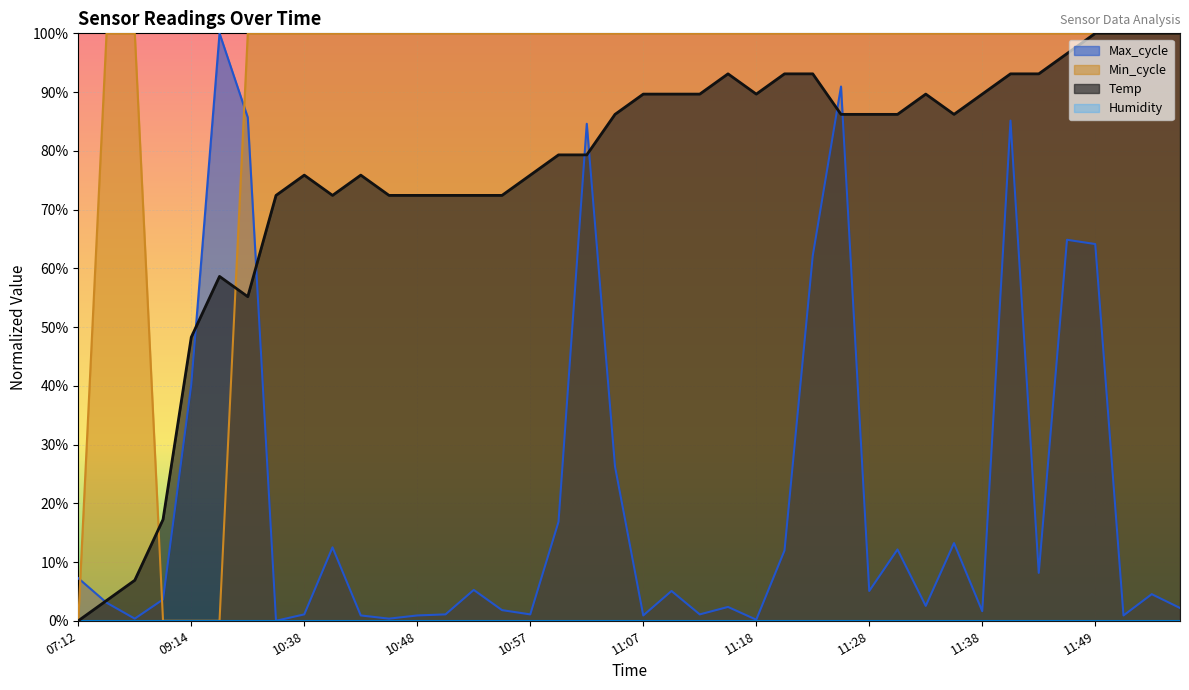

What is the difference between the maximum and second lowest values in the Temp series?

96.6